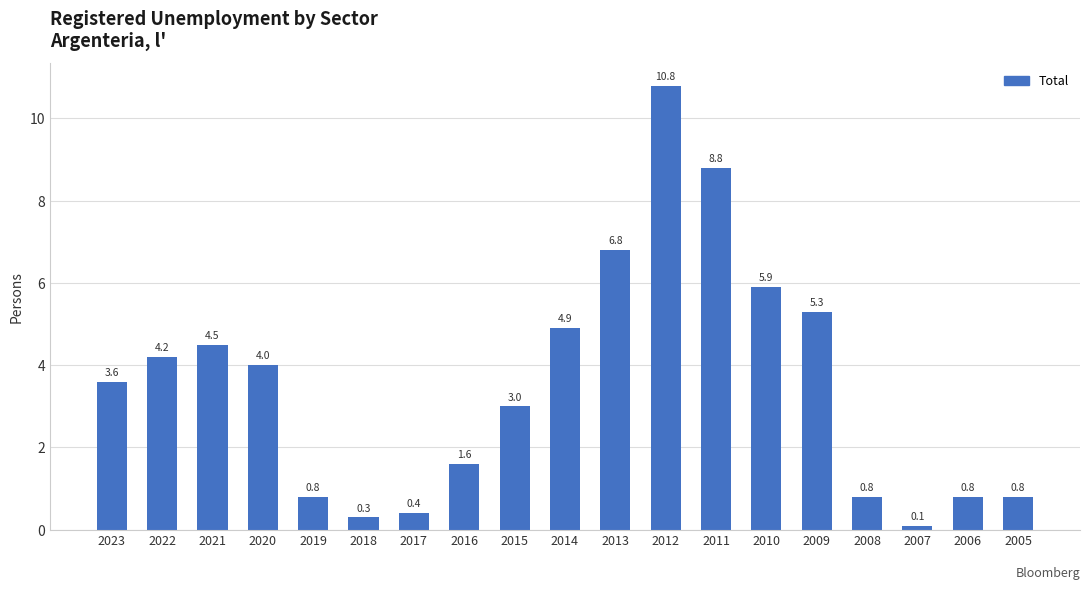

At which label is the value closest to 5?

2014